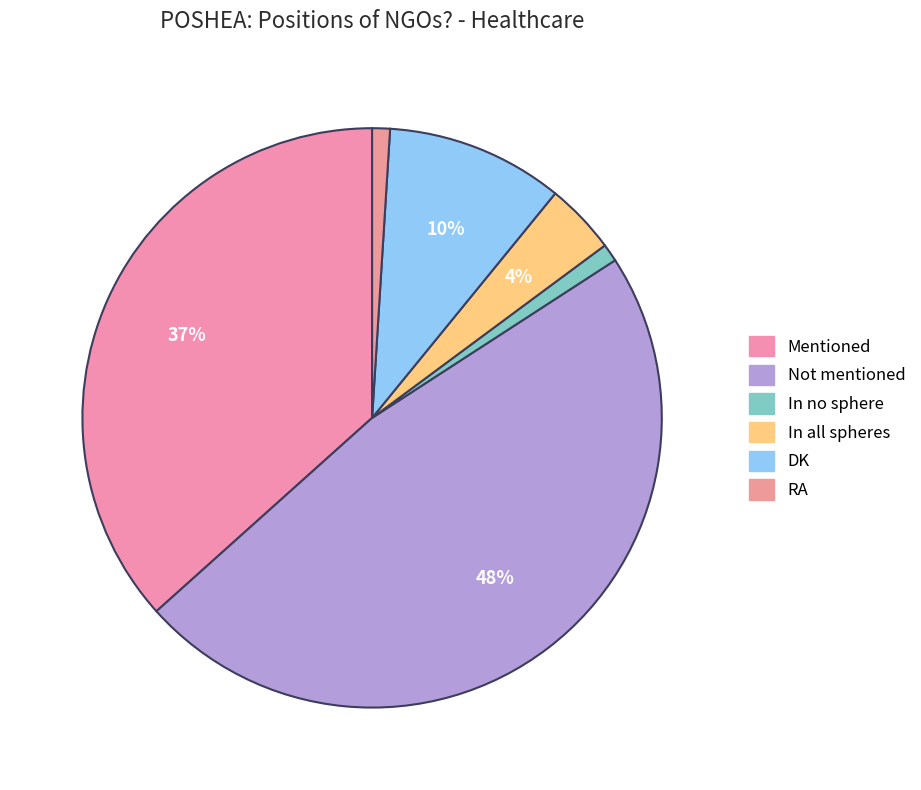

How many slices are in this pie chart?

6